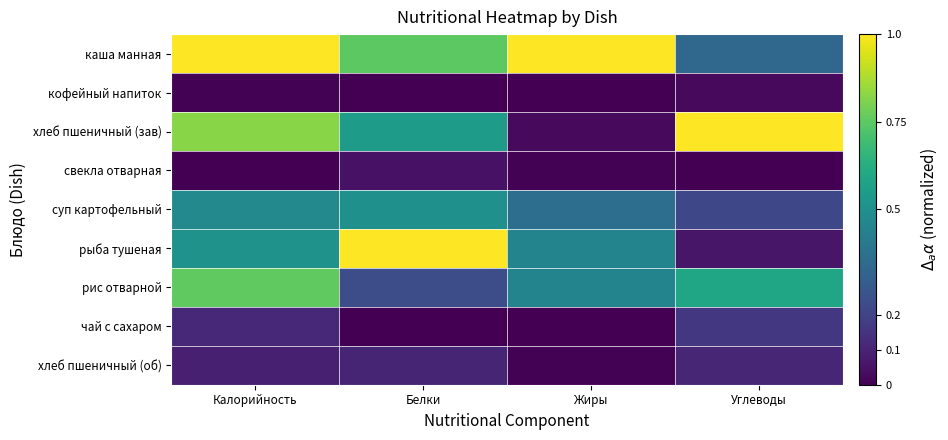

Which series has the widest spread of values?

хлеб пшеничный (зав)